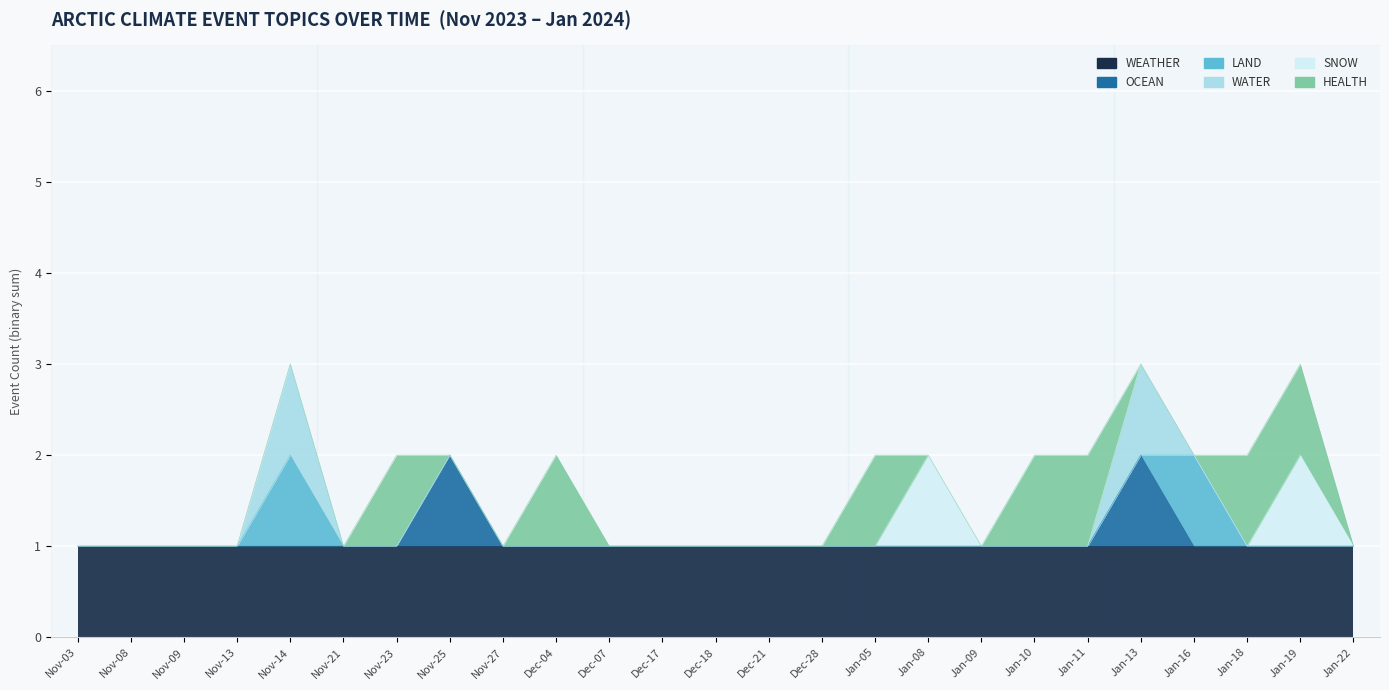

Reading left to right, extract all data points from this chart.

WEATHER: 2023-11=1	2023-11=1	2023-11=1	2023-11=1	2023-11=1	2023-11=1	2023-12=1	2023-12=1	2023-12=1	2023-12=1	2023-12=1	2023-12=1	2024-01=1	2024-01=1	2024-01=1	2024-01=1	2024-01=1	2024-01=1	18=1	19=1	20=1	21=1	22=1	23=1	24=1
OCEAN: 2023-11=0	2023-11=0	2023-11=0	2023-11=0	2023-11=0	2023-11=0	2023-12=0	2023-12=1	2023-12=0	2023-12=0	2023-12=0	2023-12=0	2024-01=0	2024-01=0	2024-01=0	2024-01=0	2024-01=0	2024-01=0	18=0	19=0	20=1	21=0	22=0	23=0	24=0
LAND: 2023-11=0	2023-11=0	2023-11=0	2023-11=0	2023-11=1	2023-11=0	2023-12=0	2023-12=0	2023-12=0	2023-12=0	2023-12=0	2023-12=0	2024-01=0	2024-01=0	2024-01=0	2024-01=0	2024-01=0	2024-01=0	18=0	19=0	20=0	21=1	22=0	23=0	24=0
WATER: 2023-11=0	2023-11=0	2023-11=0	2023-11=0	2023-11=1	2023-11=0	2023-12=0	2023-12=0	2023-12=0	2023-12=0	2023-12=0	2023-12=0	2024-01=0	2024-01=0	2024-01=0	2024-01=0	2024-01=0	2024-01=0	18=0	19=0	20=1	21=0	22=0	23=0	24=0
SNOW: 2023-11=0	2023-11=0	2023-11=0	2023-11=0	2023-11=0	2023-11=0	2023-12=0	2023-12=0	2023-12=0	2023-12=0	2023-12=0	2023-12=0	2024-01=0	2024-01=0	2024-01=0	2024-01=0	2024-01=1	2024-01=0	18=0	19=0	20=0	21=0	22=0	23=1	24=0
HEALTH: 2023-11=0	2023-11=0	2023-11=0	2023-11=0	2023-11=0	2023-11=0	2023-12=1	2023-12=0	2023-12=0	2023-12=1	2023-12=0	2023-12=0	2024-01=0	2024-01=0	2024-01=0	2024-01=1	2024-01=0	2024-01=0	18=1	19=1	20=0	21=0	22=1	23=1	24=0